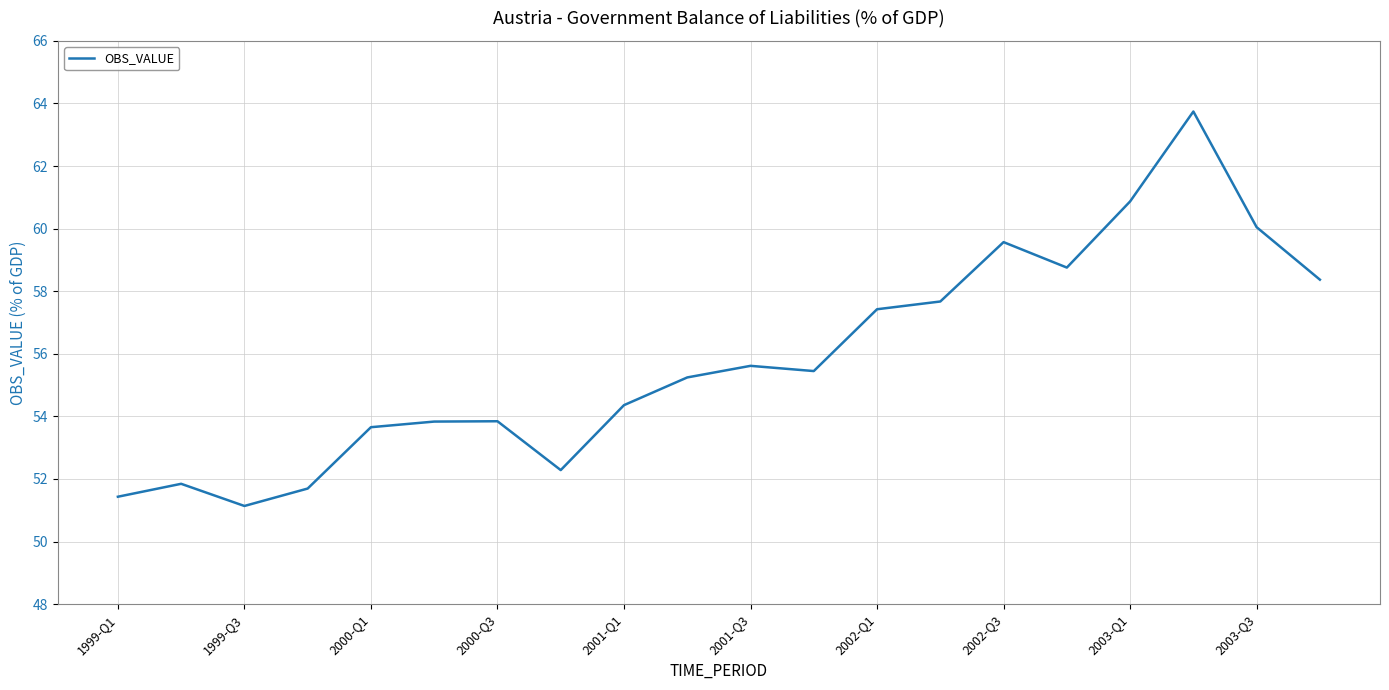

Count the number of data series in this chart.

1